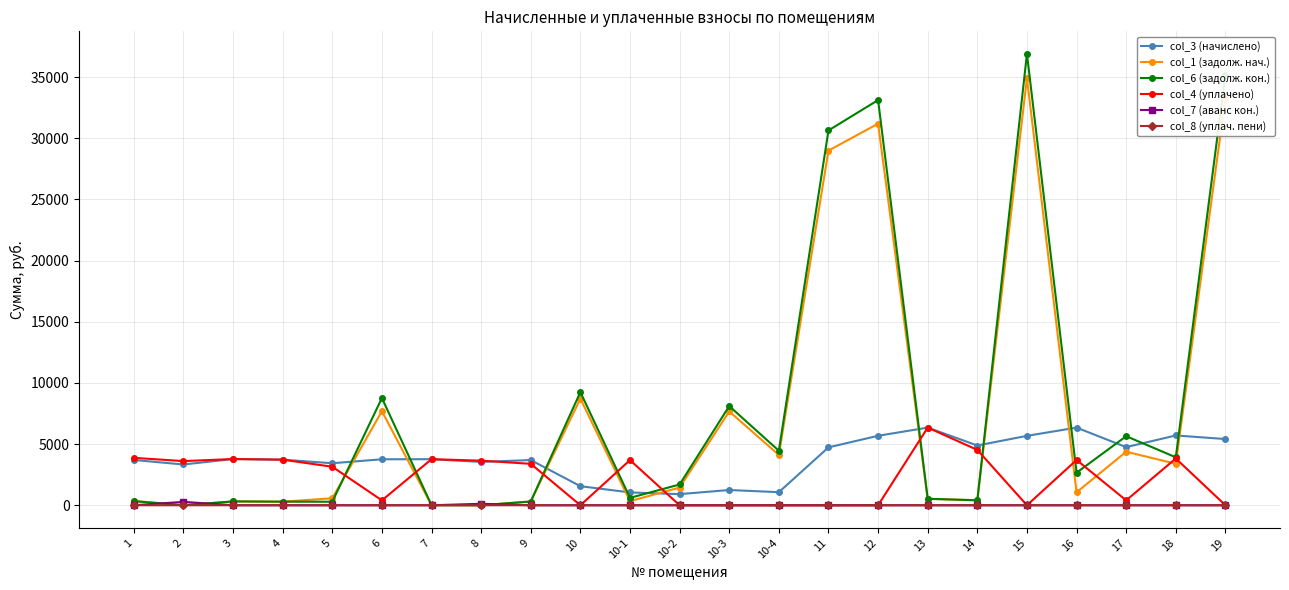

Where is col_1 (задолж. нач.) nearest to the value 17455?

10